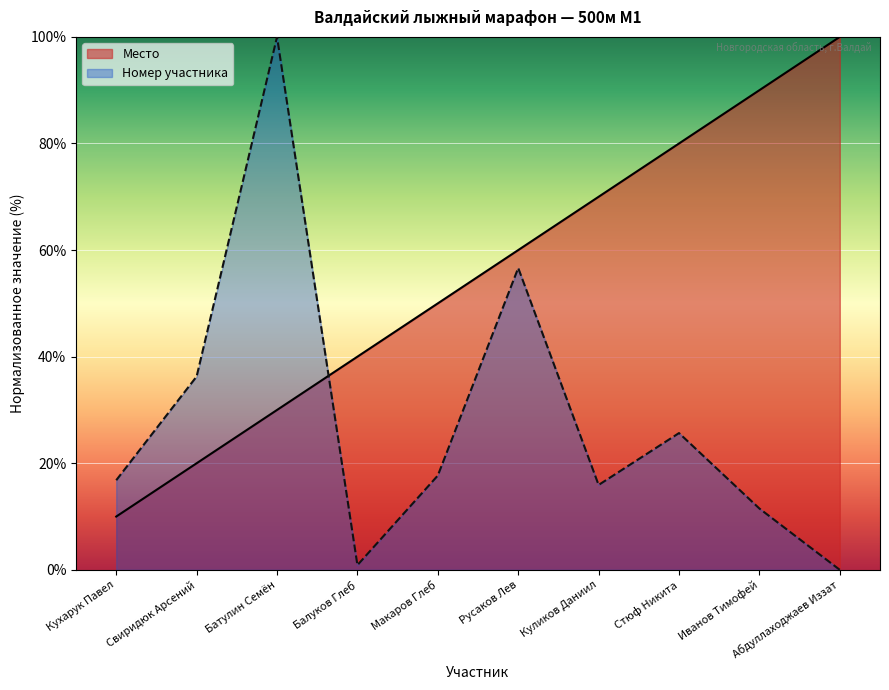

What is the label of the 1st point from the right?

Абдуллаходжаев Иззат